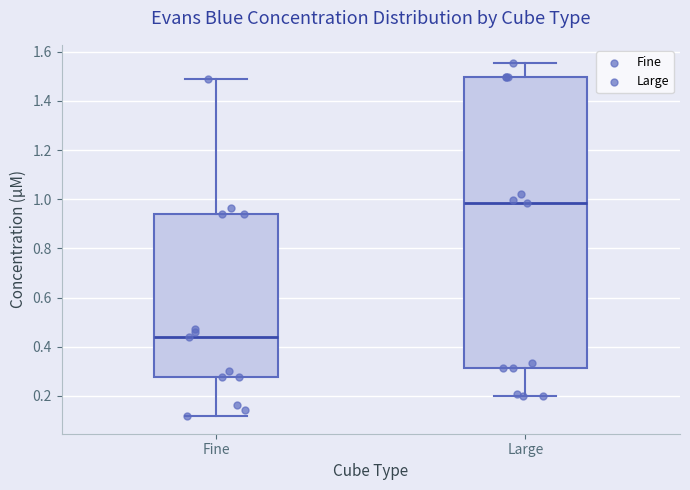

Which box's median line is the highest?

Large